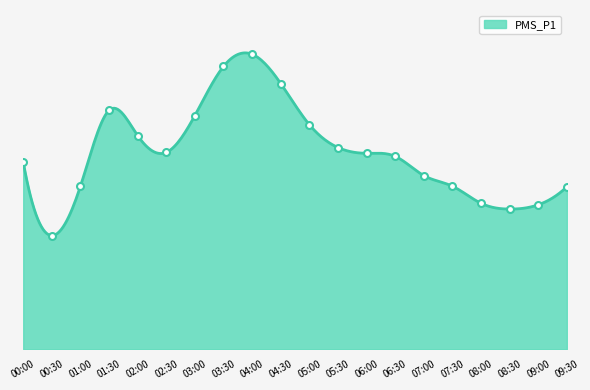

Rank the categories by value from highest to lowest.

04:00, 03:30, 04:30, 01:30, 03:00, 05:00, 02:00, 05:30, 02:30, 06:00, 06:30, 00:00, 07:00, 01:00, 07:30, 09:30, 08:00, 09:00, 08:30, 00:30